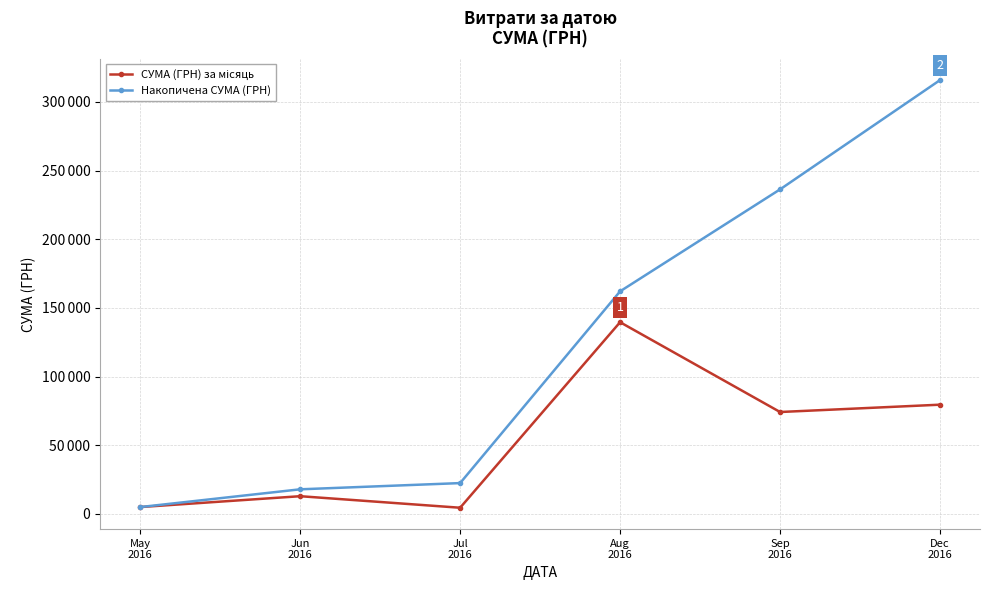

What is the smallest value displayed?

4527.0